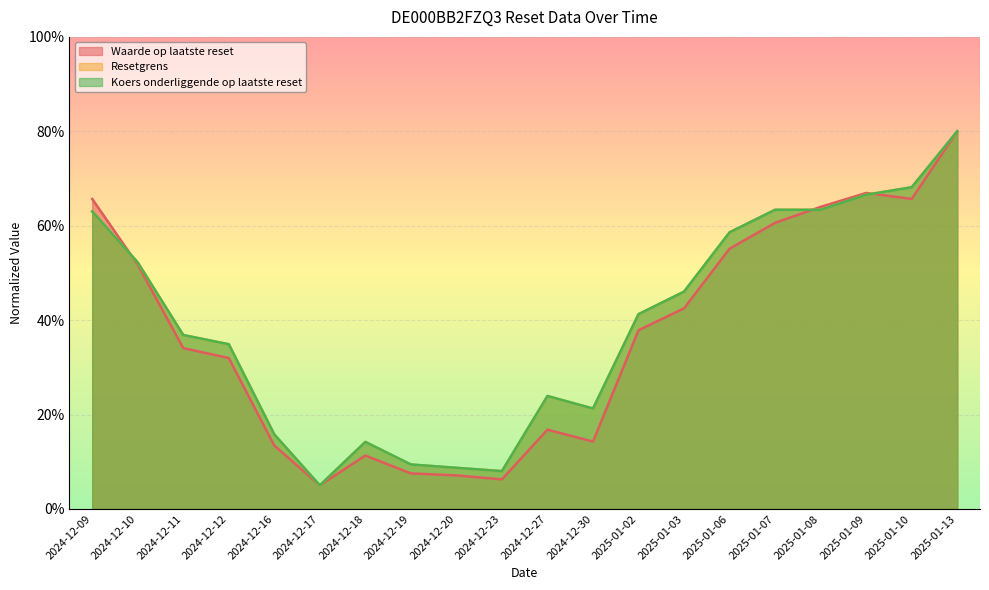

Reading left to right, list all the values displayed in this chart.

Waarde op laatste reset: 2024-12-09=65.7	2024-12-10=51.8	2024-12-11=34.1	2024-12-12=32.0	2024-12-16=13.4	2024-12-17=5.0	2024-12-18=11.3	2024-12-19=7.5	2024-12-20=7.1	2024-12-23=6.3	2024-12-27=16.8	2024-12-30=14.3	2025-01-02=37.9	2025-01-03=42.5	2025-01-06=55.1	2025-01-07=60.6	2025-01-08=64.0	2025-01-09=66.9	2025-01-10=65.7	2025-01-13=80.0
Resetgrens: 2024-12-09=63.0	2024-12-10=52.2	2024-12-11=36.8	2024-12-12=34.9	2024-12-16=15.8	2024-12-17=5.0	2024-12-18=14.2	2024-12-19=9.4	2024-12-20=8.7	2024-12-23=8.0	2024-12-27=23.9	2024-12-30=21.3	2025-01-02=41.3	2025-01-03=46.0	2025-01-06=58.6	2025-01-07=63.4	2025-01-08=63.4	2025-01-09=66.6	2025-01-10=68.2	2025-01-13=80.0
Koers onderliggende op laatste reset: 2024-12-09=63.0	2024-12-10=52.2	2024-12-11=36.8	2024-12-12=34.9	2024-12-16=15.8	2024-12-17=5.0	2024-12-18=14.2	2024-12-19=9.4	2024-12-20=8.7	2024-12-23=8.0	2024-12-27=23.9	2024-12-30=21.3	2025-01-02=41.3	2025-01-03=46.0	2025-01-06=58.6	2025-01-07=63.4	2025-01-08=63.4	2025-01-09=66.6	2025-01-10=68.1	2025-01-13=80.0